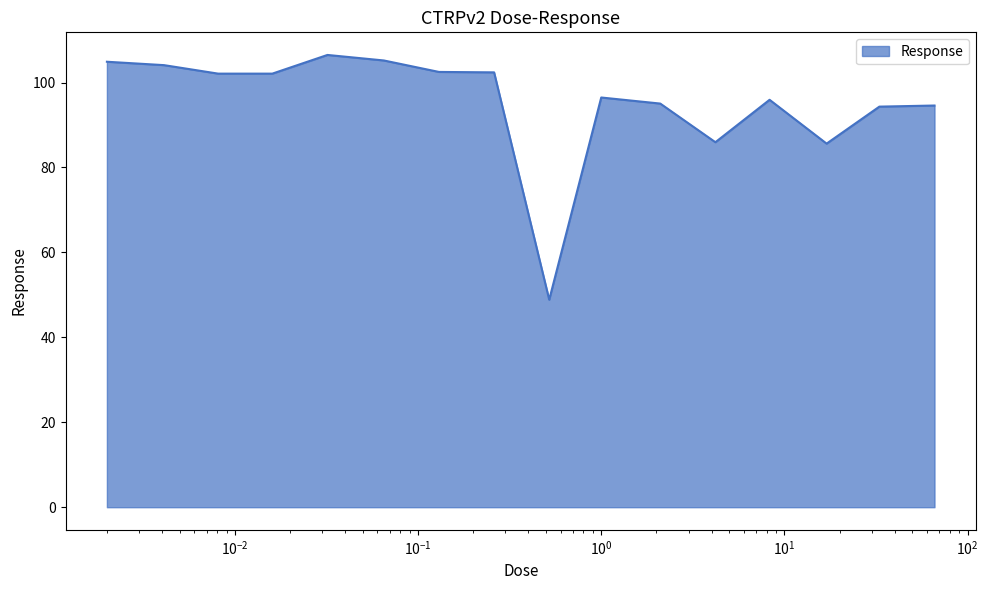

Does the chart display data point markers on the line(s)?

No